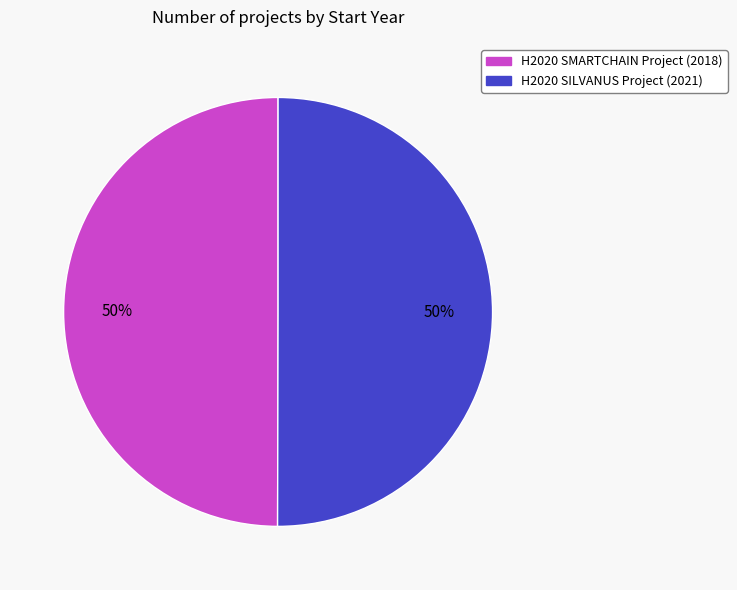

Approximately how many times larger is the value at H2020 SMARTCHAIN Project compared to H2020 SILVANUS Project?

1.0